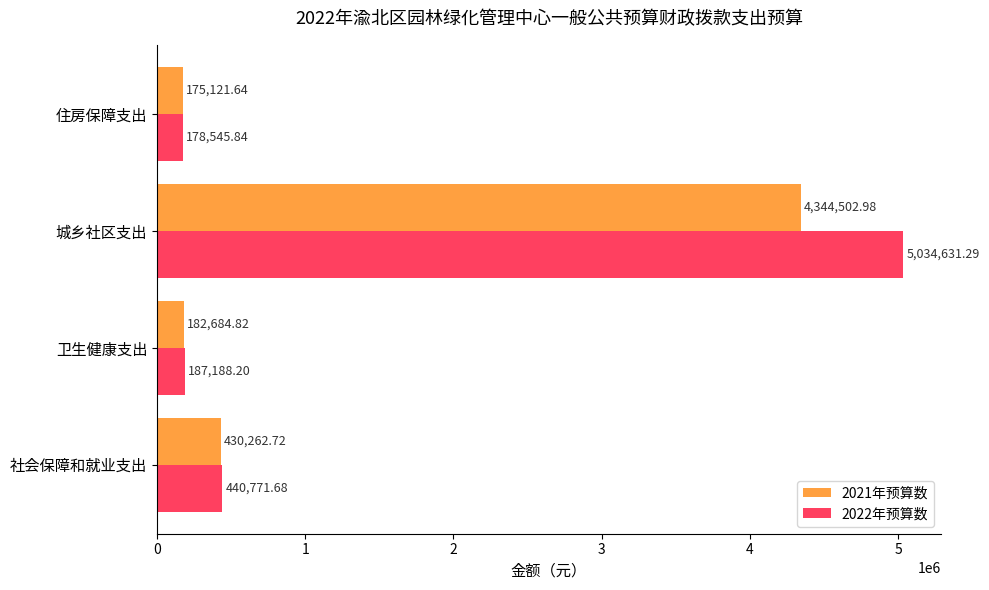

List the series in order of their peak value, lowest first.

2021年预算数, 2022年预算数